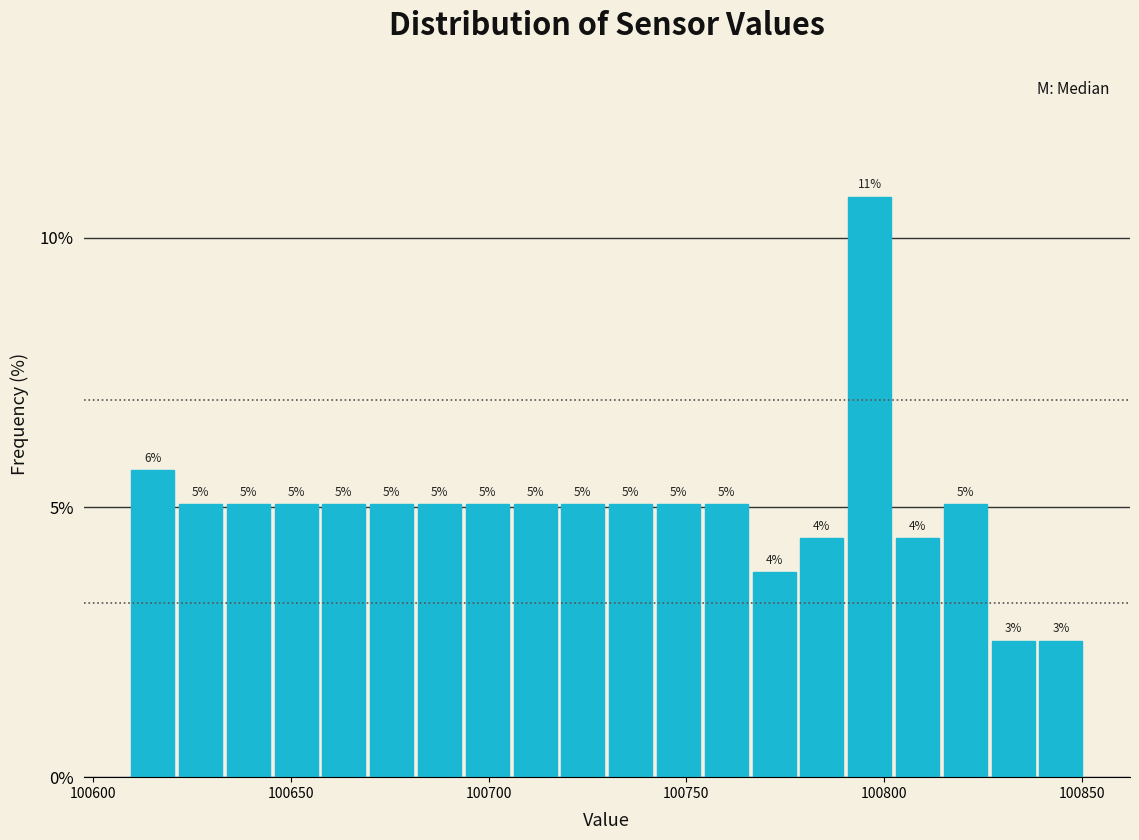

Read against the x-axis, roughly where is the centre of the tallest bar?

100795